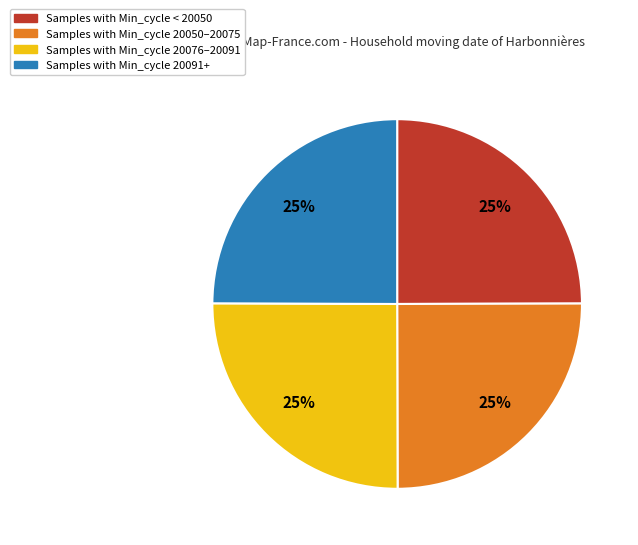

The Samples with Min_cycle 20091+ slice represents 33% of the pie. True or false?

False